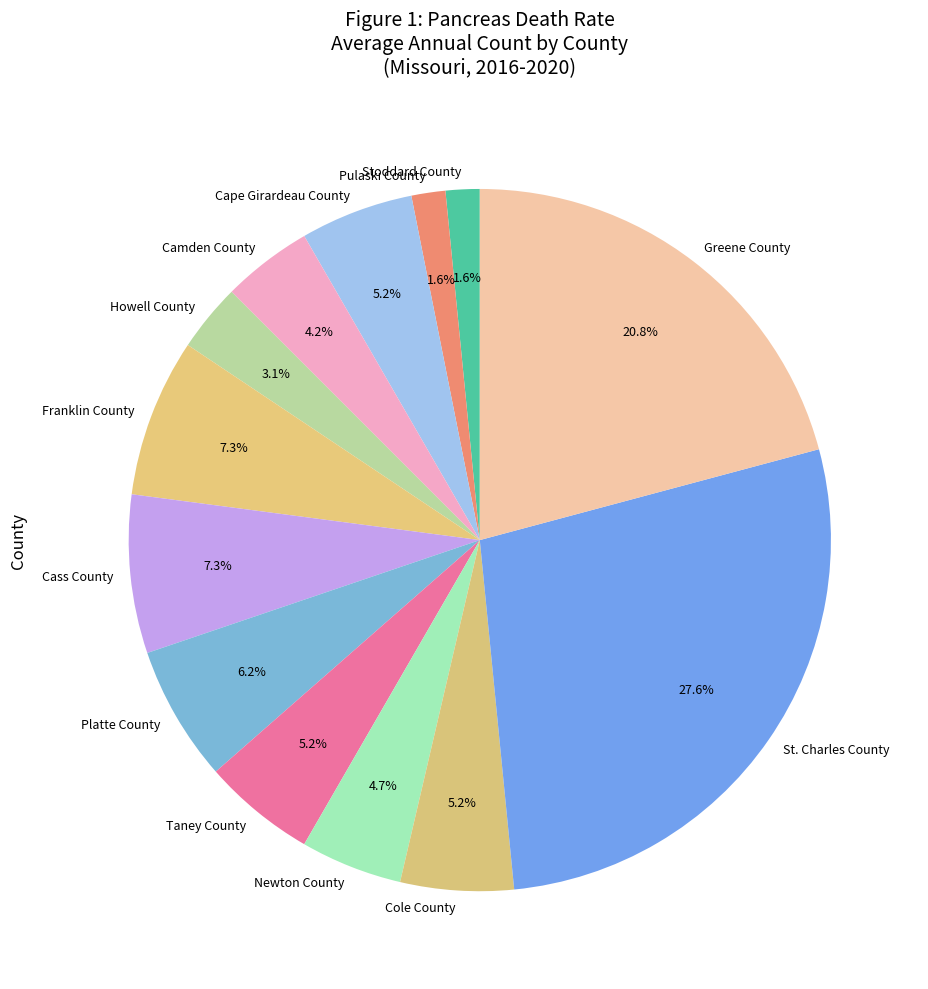

To the nearest percent, what percentage of the pie is Pulaski County?

2%